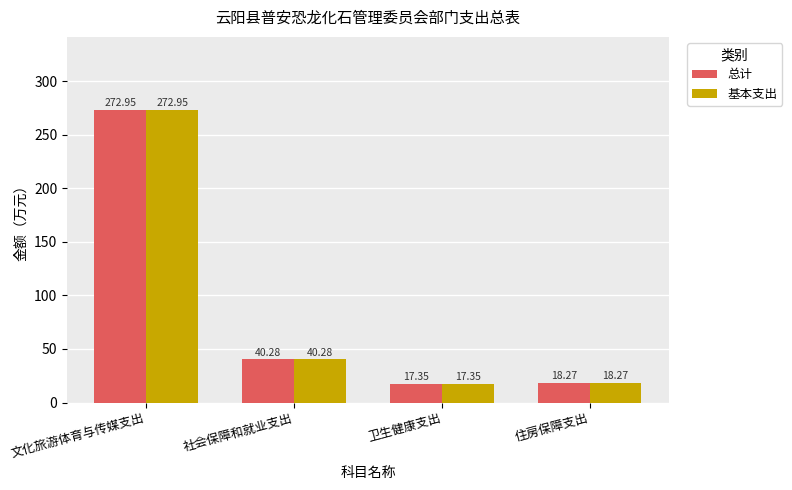

At which label does 基本支出 reach its peak?

文化旅游体育与传媒支出